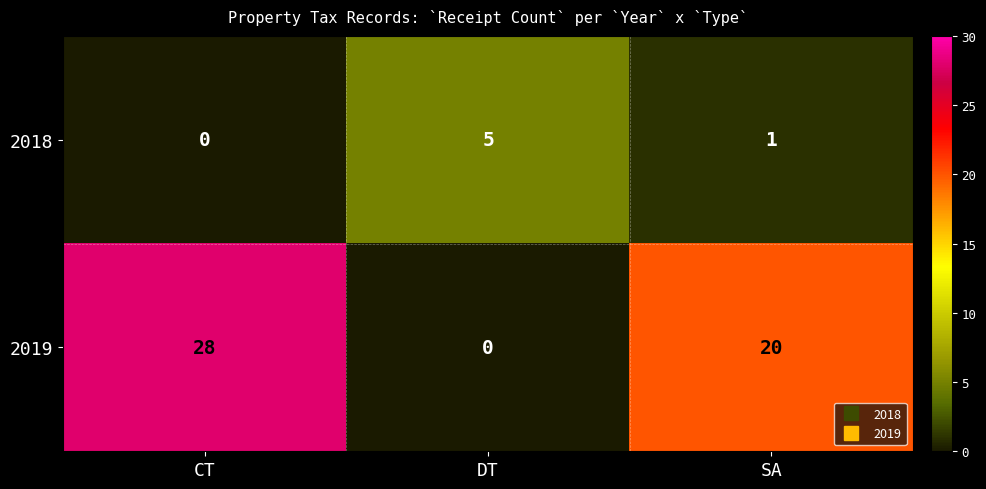

What is the total value across all series at CT?

28